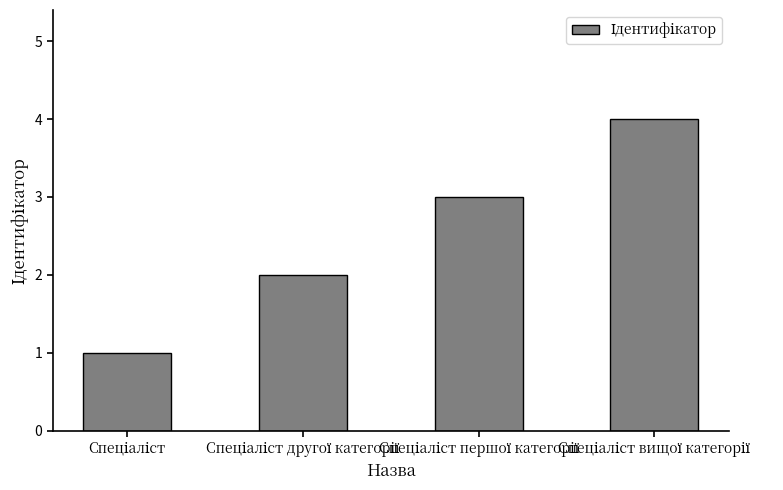

What is the maximum value shown in the chart?

4